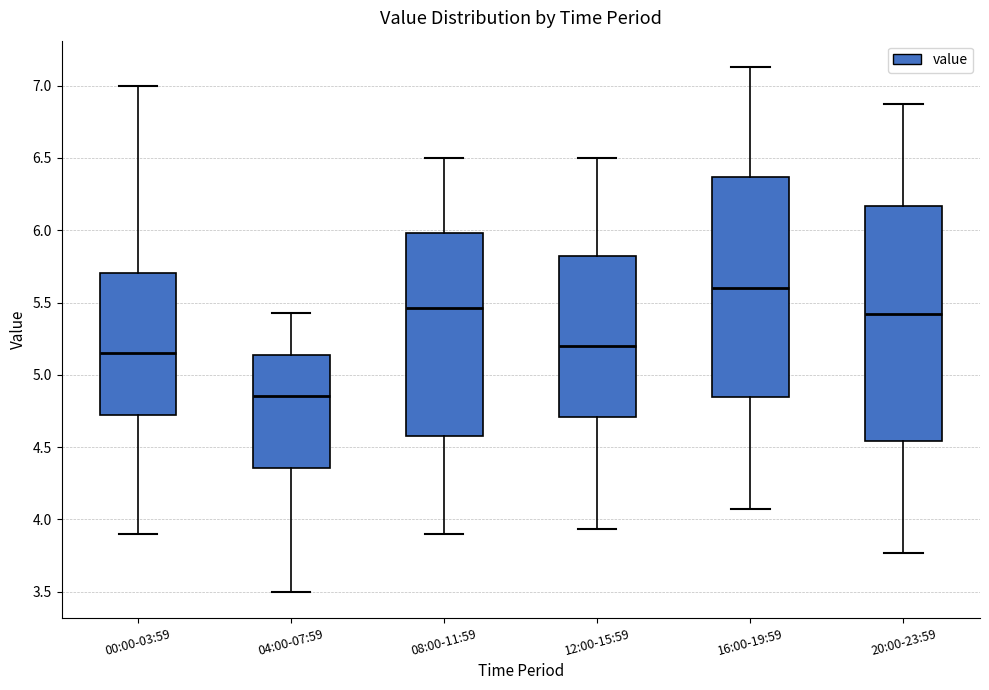

Which box's median line is the highest?

16:00-19:59